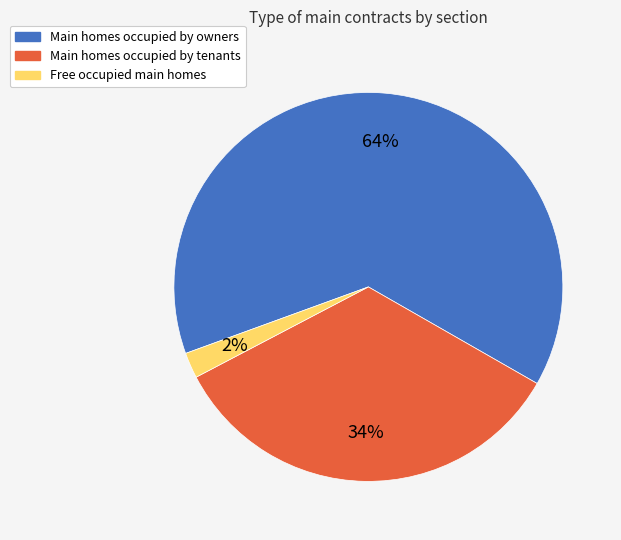

To the nearest percent, what is the average slice percentage?

33%